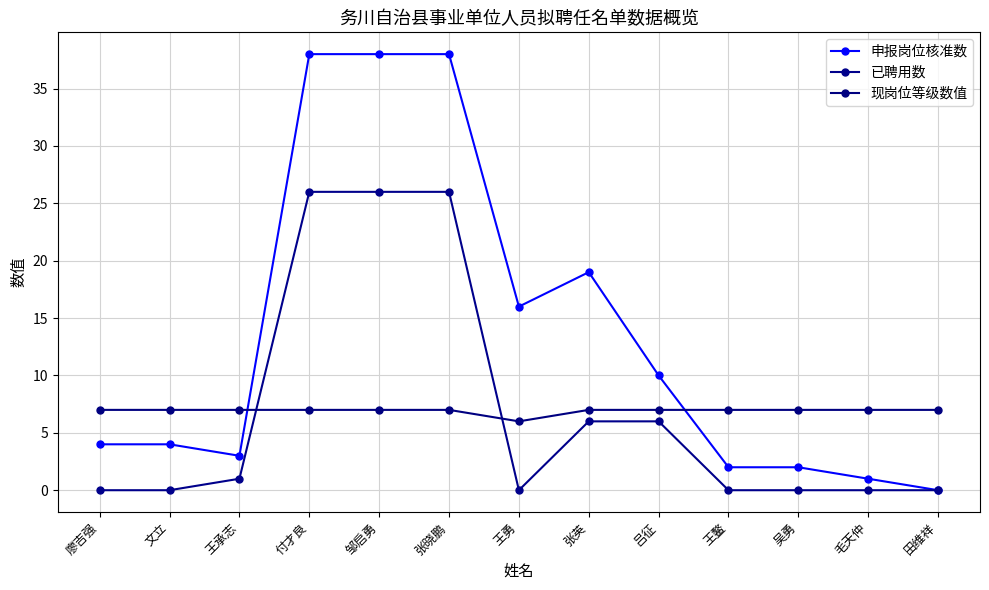

What is the label of the 6th point from the right?

张英